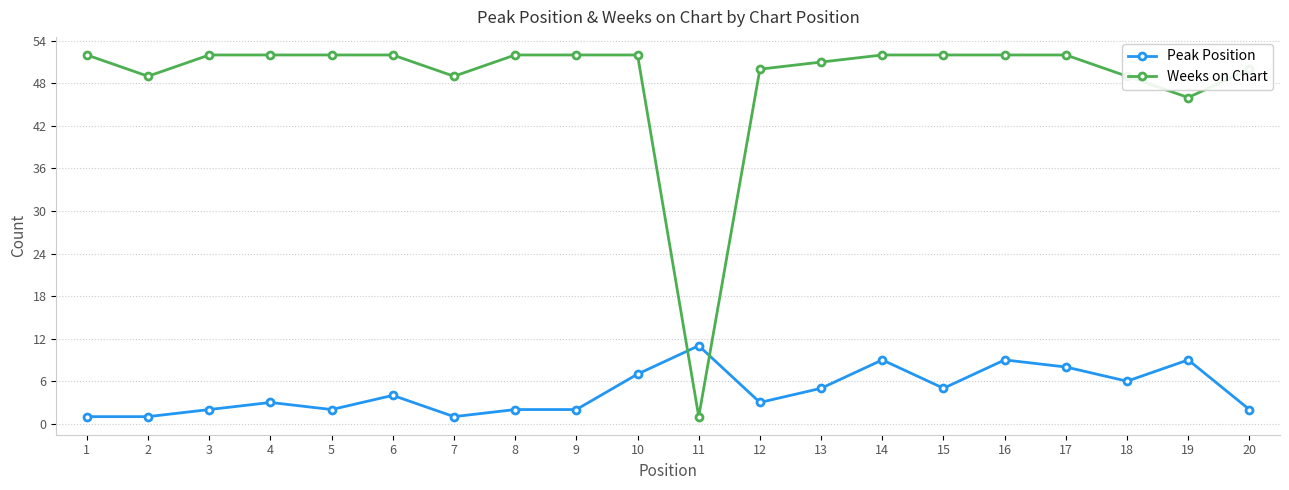

What is the value of the Weeks on Chart point at the 8th from the left?

52